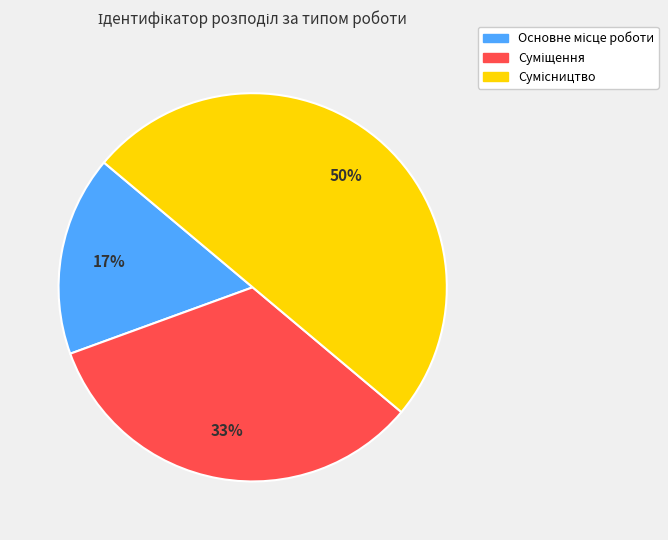

Count the number of slices in the pie.

3